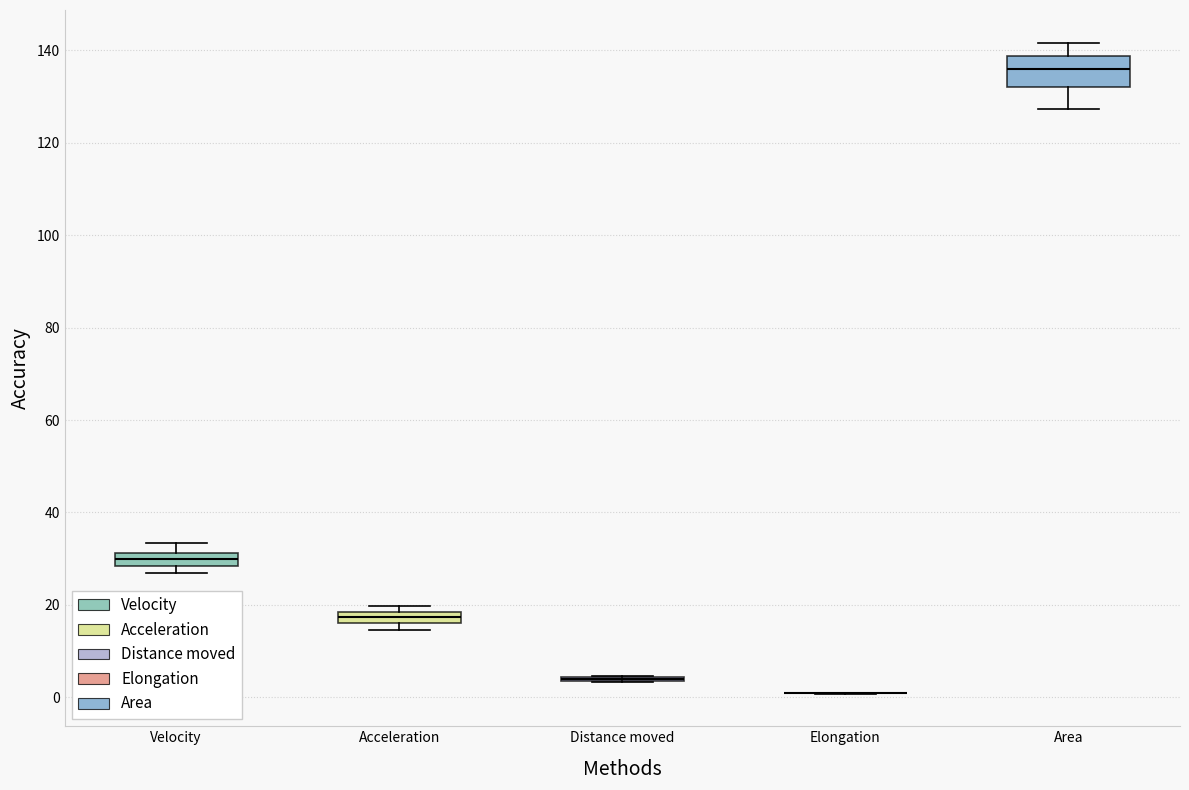

Which box is the tallest, from its lower edge to its upper edge?

Area